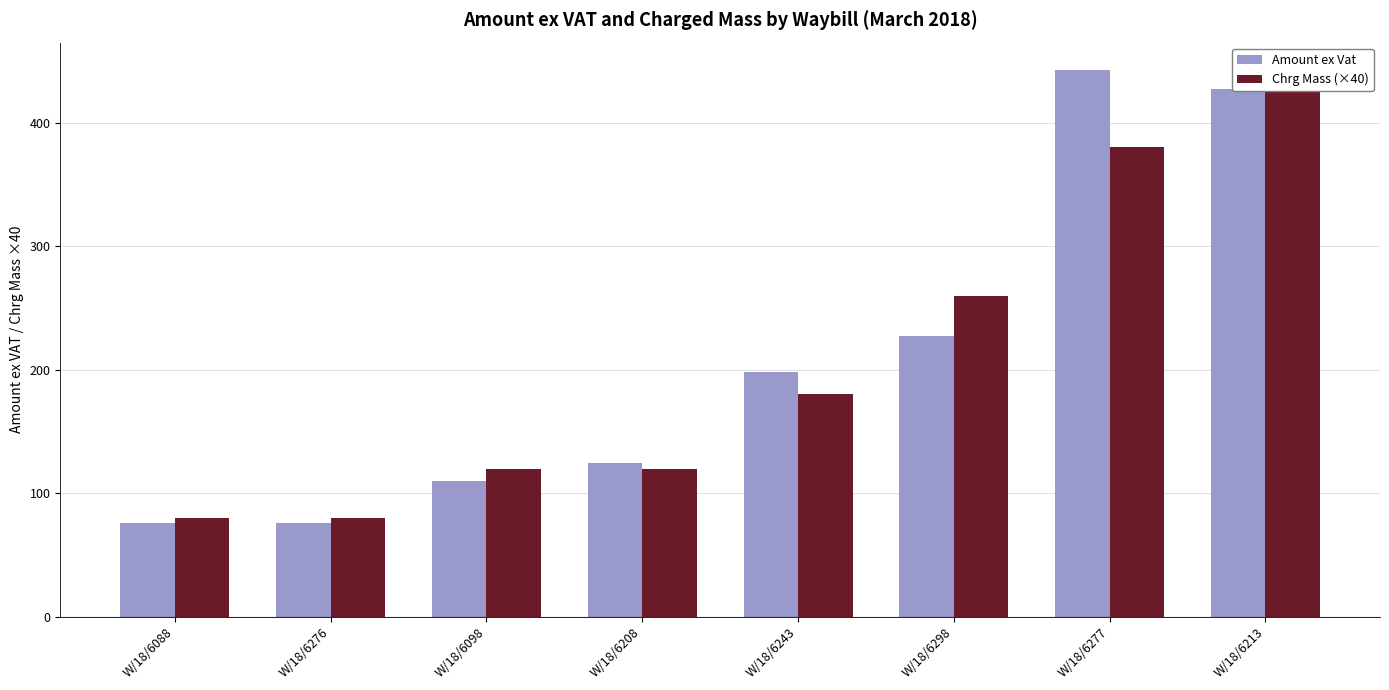

At how many categories does at least one series exceed 190?

4